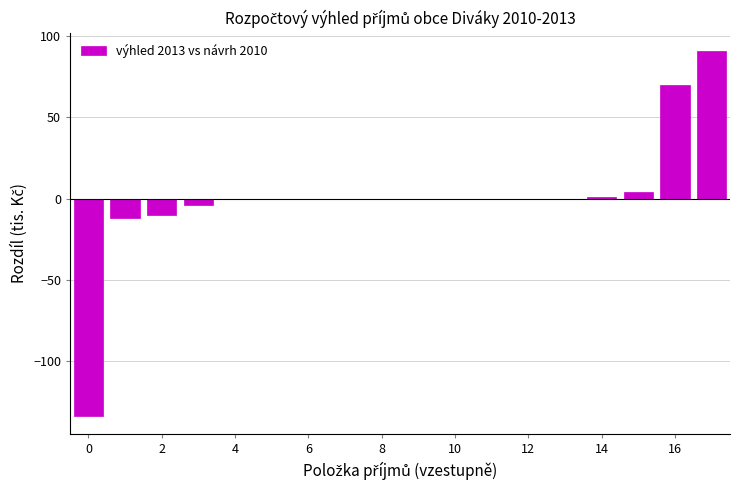

What is the maximum value shown in the chart?

91